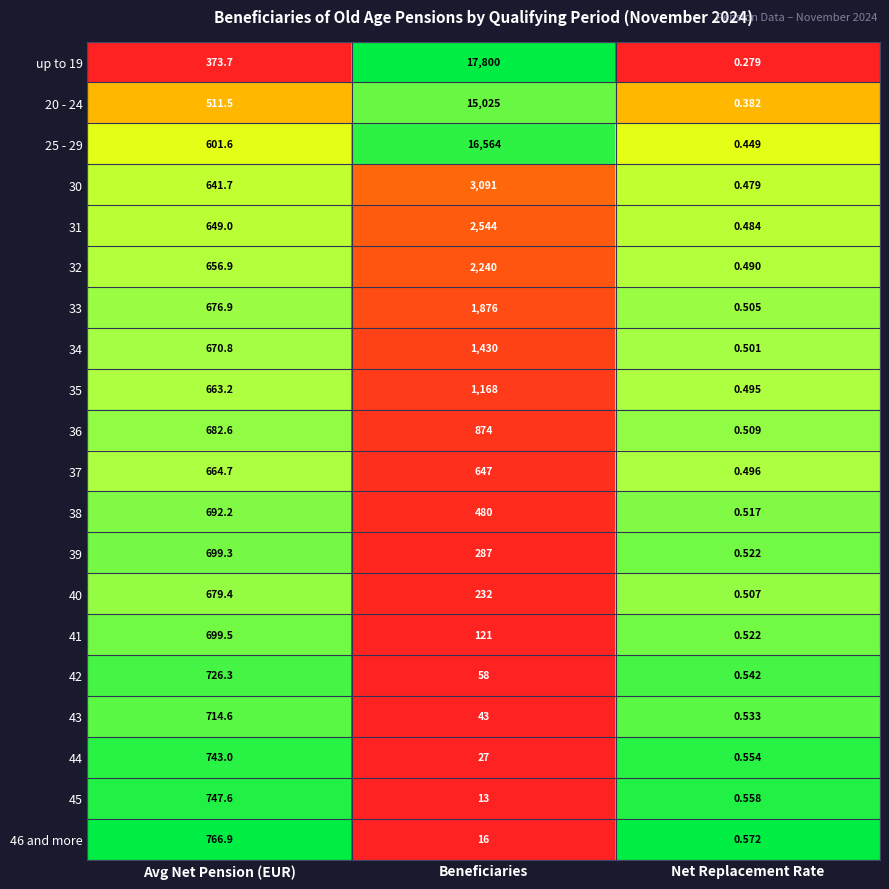

List the labels in order of 37 value, largest first.

Avg Net Pension (EUR), Beneficiaries, Net Replacement Rate